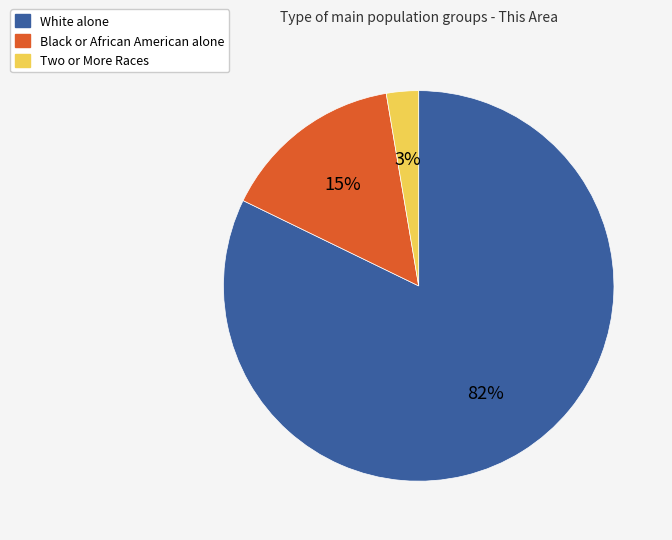

To the nearest percent, what is the combined percentage of Two or More Races and White alone?

85%